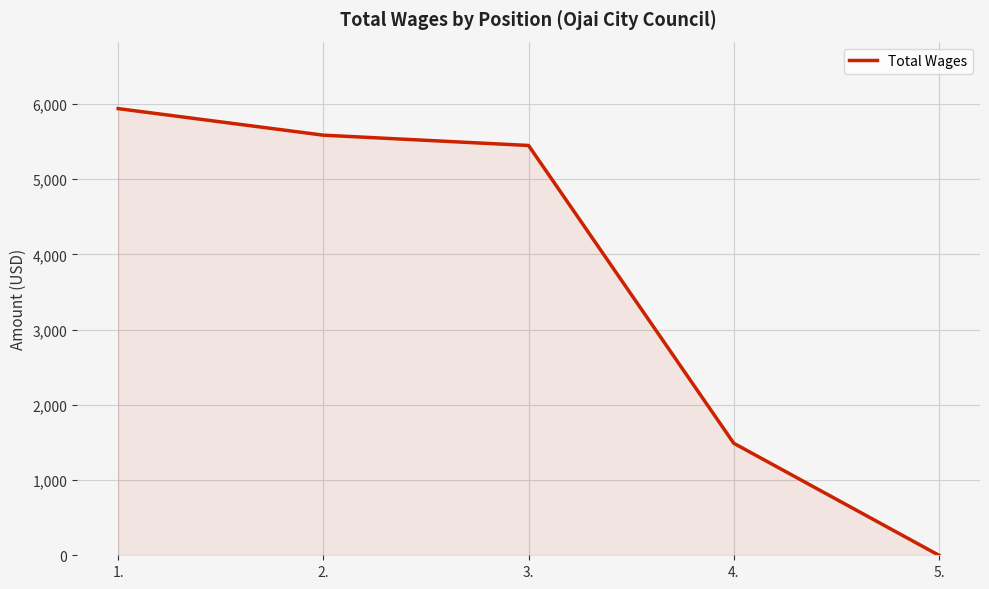

What is the average value?

3692